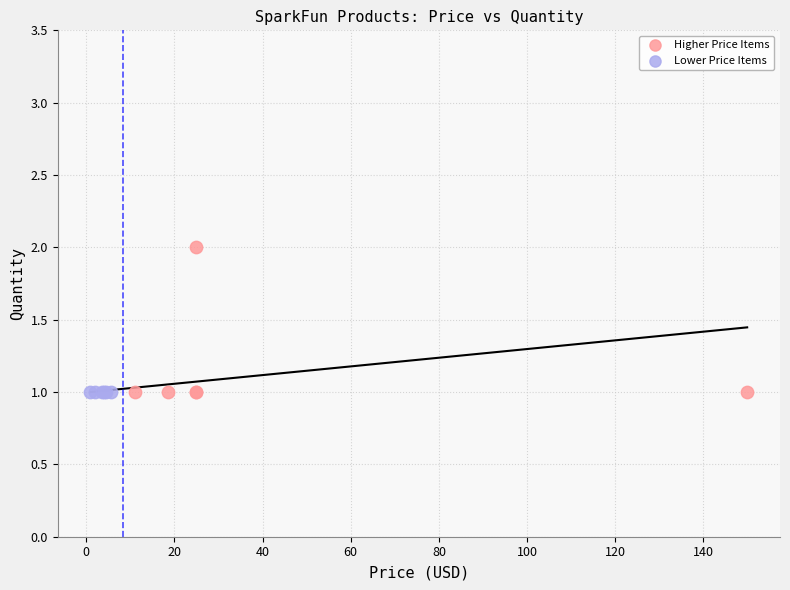

What are all the series names shown in the legend?

Higher Price Items, Lower Price Items